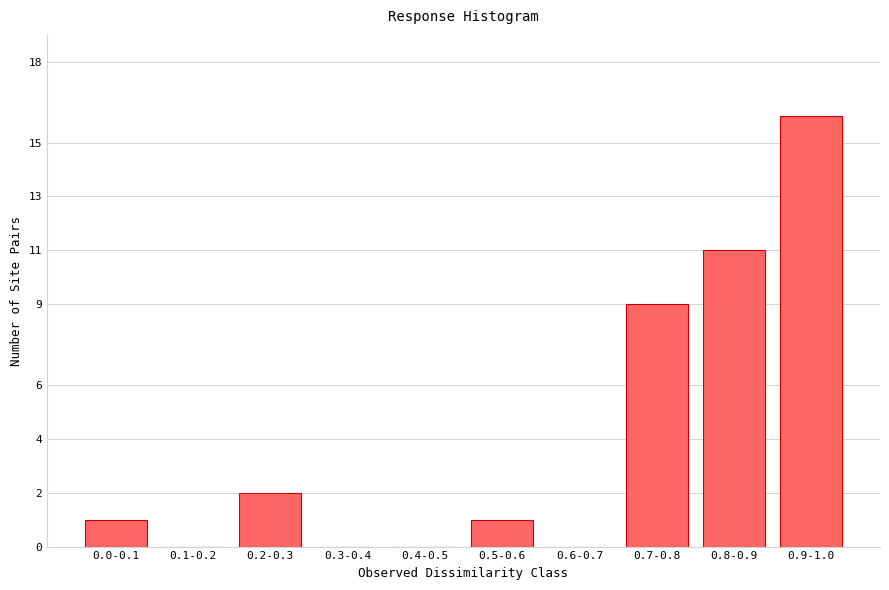

Reading left to right, list all the values displayed in this chart.

0.0-0.1=1	0.1-0.2=0	0.2-0.3=2	0.3-0.4=0	0.4-0.5=0	0.5-0.6=1	0.6-0.7=0	0.7-0.8=9	0.8-0.9=11	0.9-1.0=16